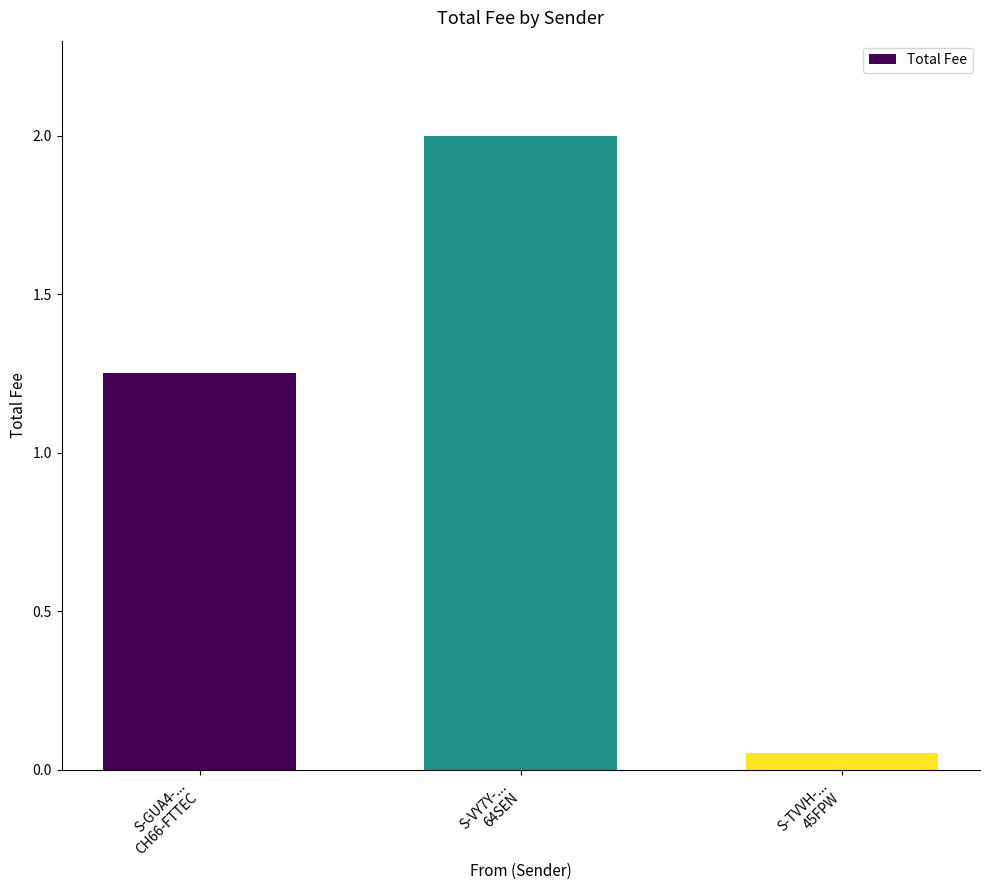

Count the number of categories in the chart.

3